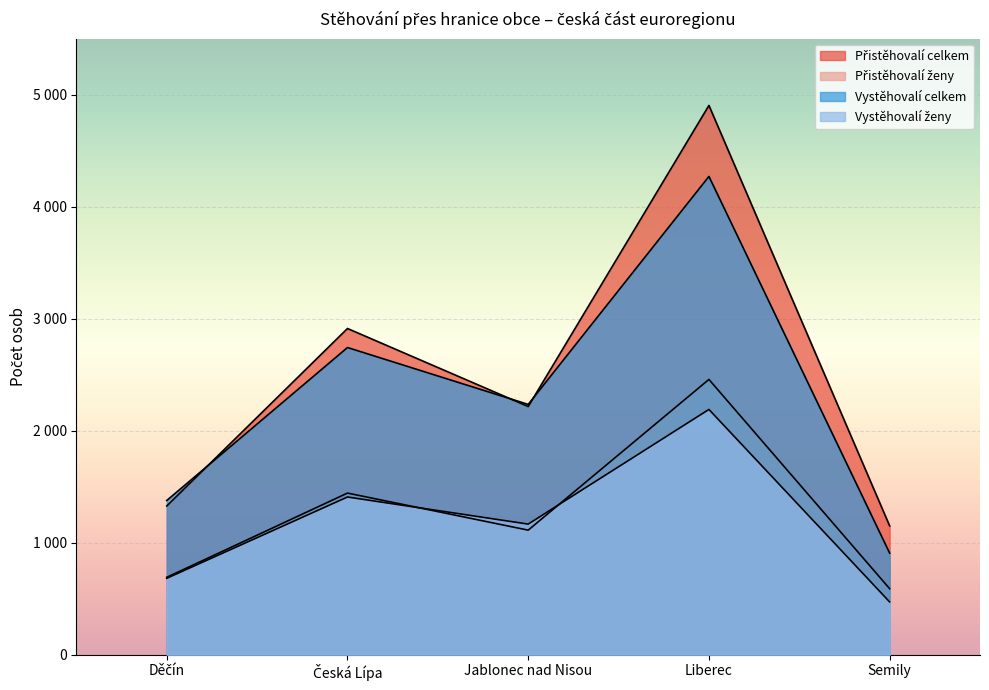

How many series are shown in this chart?

4